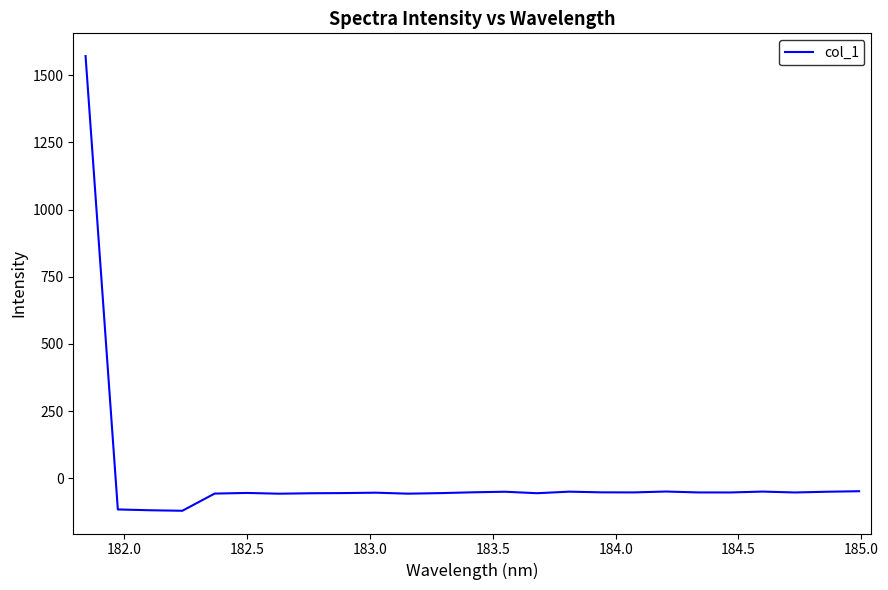

What is the smallest value displayed?

-120.2